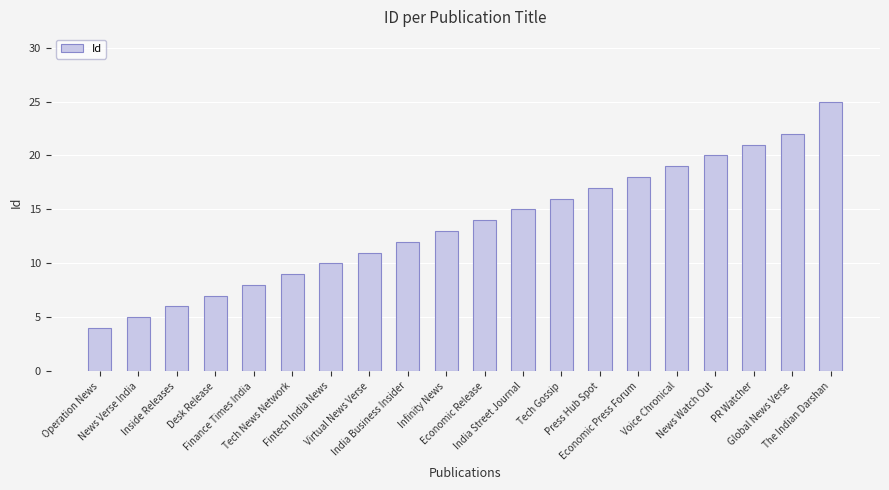

Are the bars horizontal?

No